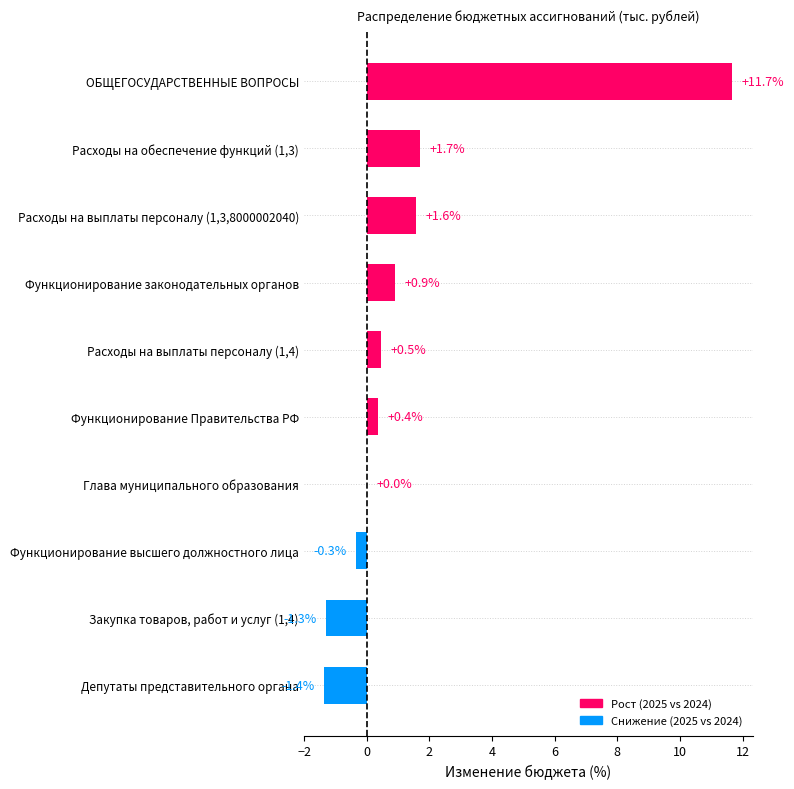

What is the maximum value shown in the chart?

11.7